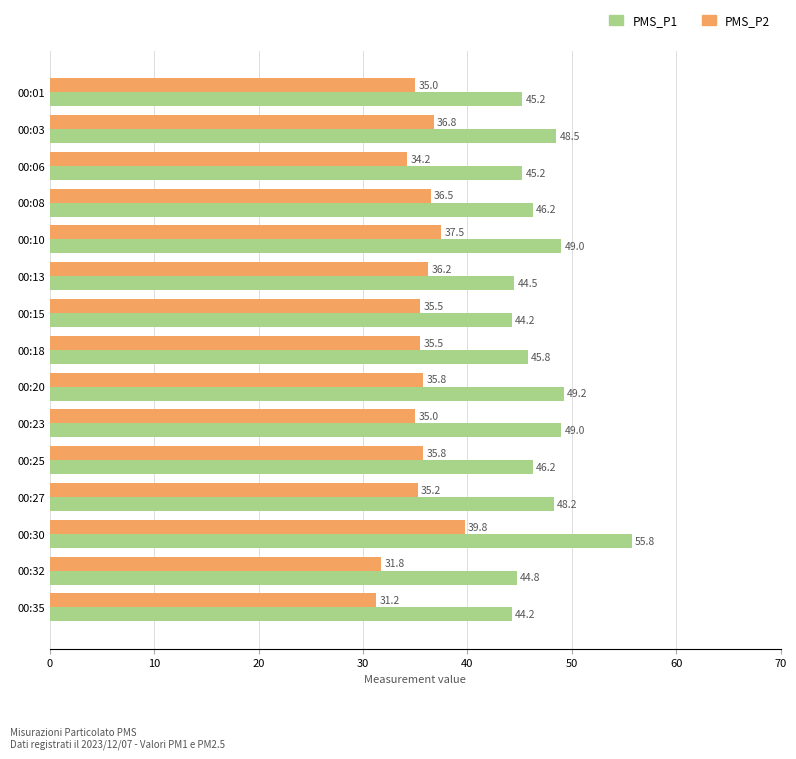

Rank the series by their maximum value, from lowest to highest.

PMS_P2, PMS_P1